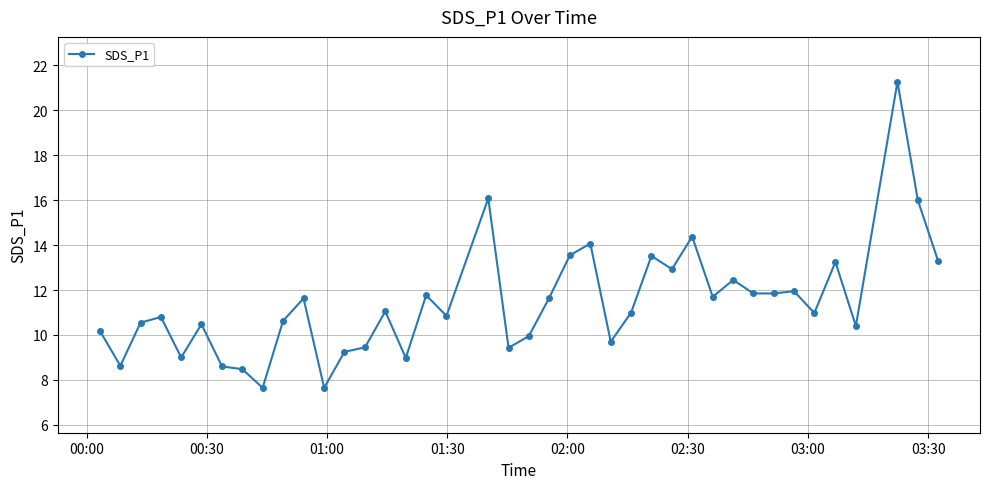

What is the value of the 23rd point from the left?

13.6